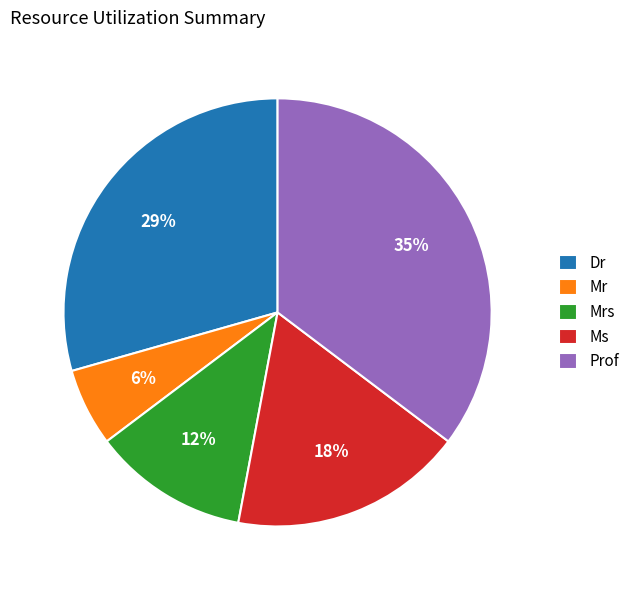

Which slice is the smallest?

Mr